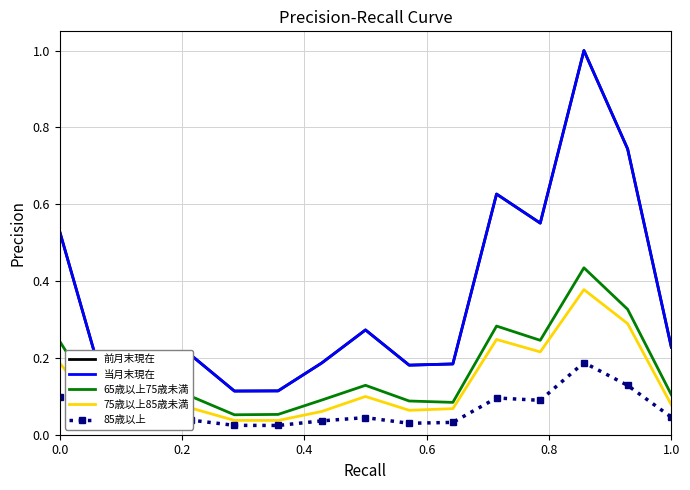

Count the 当月末現在 values in the range 0 to 1.

15